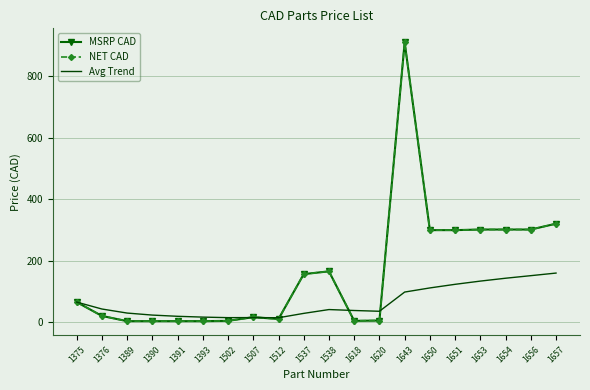

Where does the MSRP CAD series first go above 65?

1537